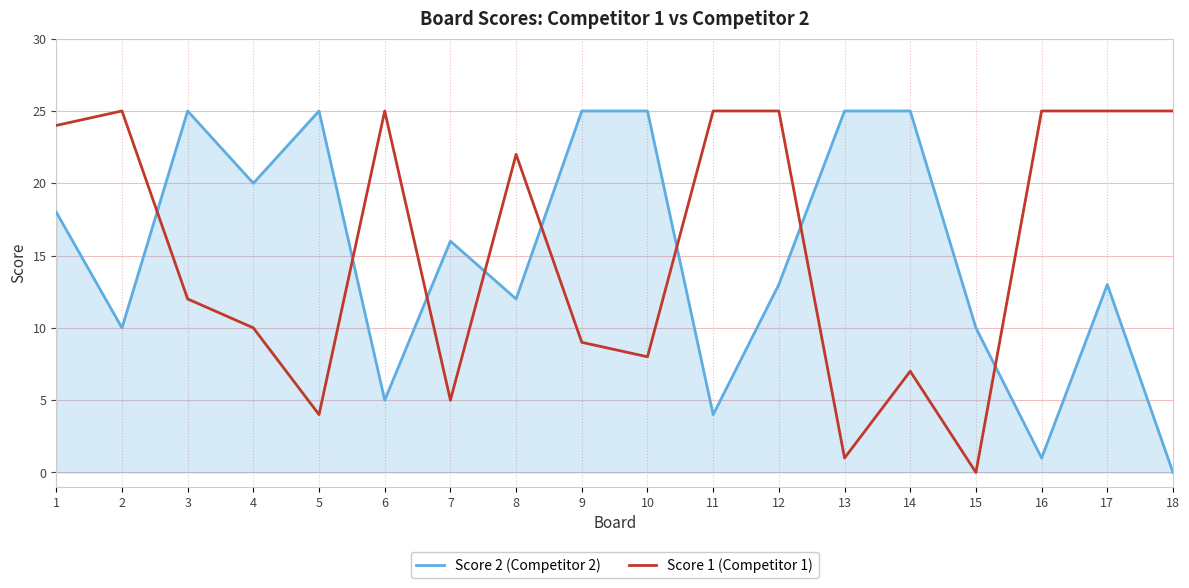

The value of Score 1 (Competitor 1) at 4 is 5. True or false?

False